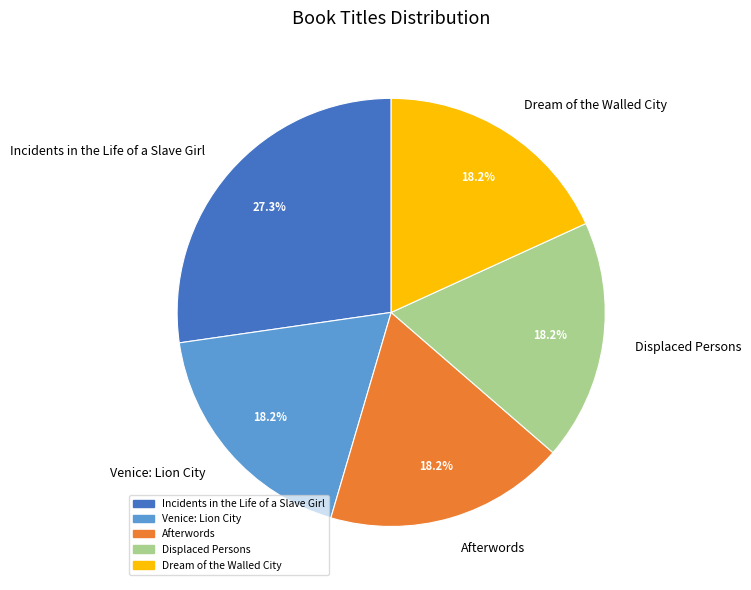

Which category has the biggest portion of the pie?

Incidents in the Life of a Slave Girl